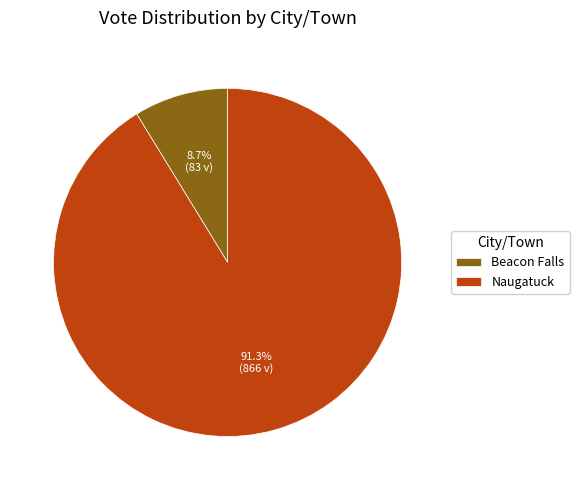

Which slice is the largest?

Naugatuck